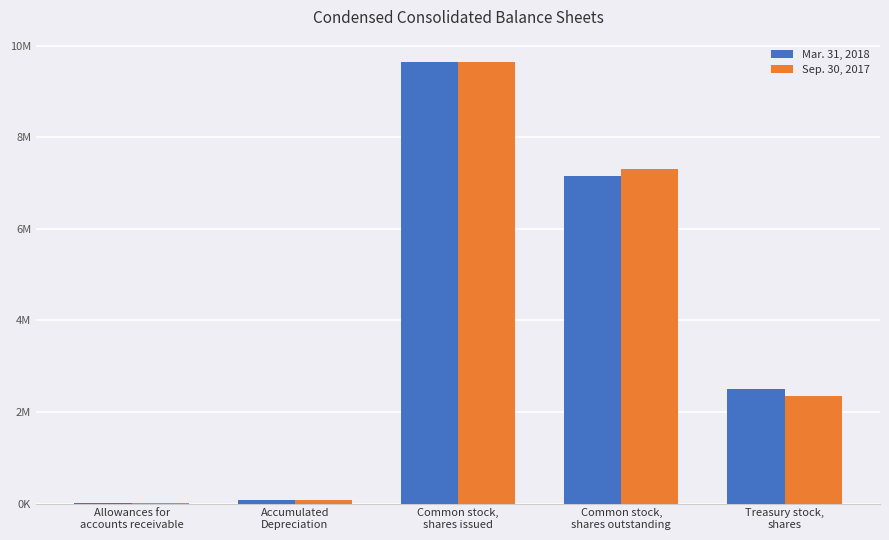

Which has a higher value, Common stock,
shares issued or Common stock,
shares outstanding?

Common stock,
shares issued